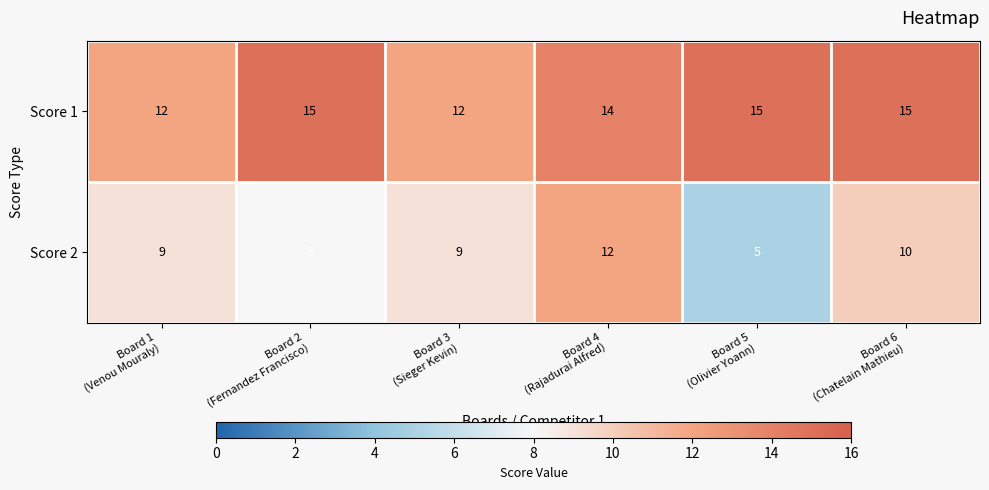

What is the average value of the Score 2 series?

9